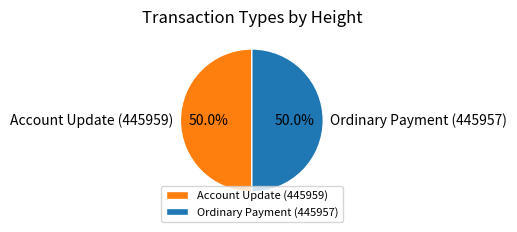

What is the ratio of the value at Ordinary Payment (445957) to the value at Account Update (445959)?

1.0